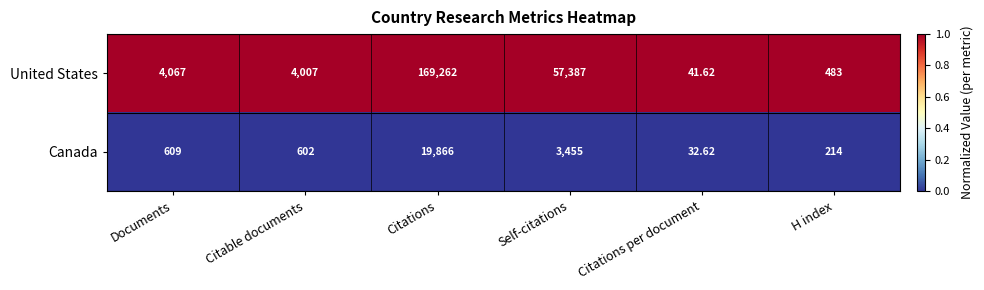

What is the greatest value displayed?

169262.0